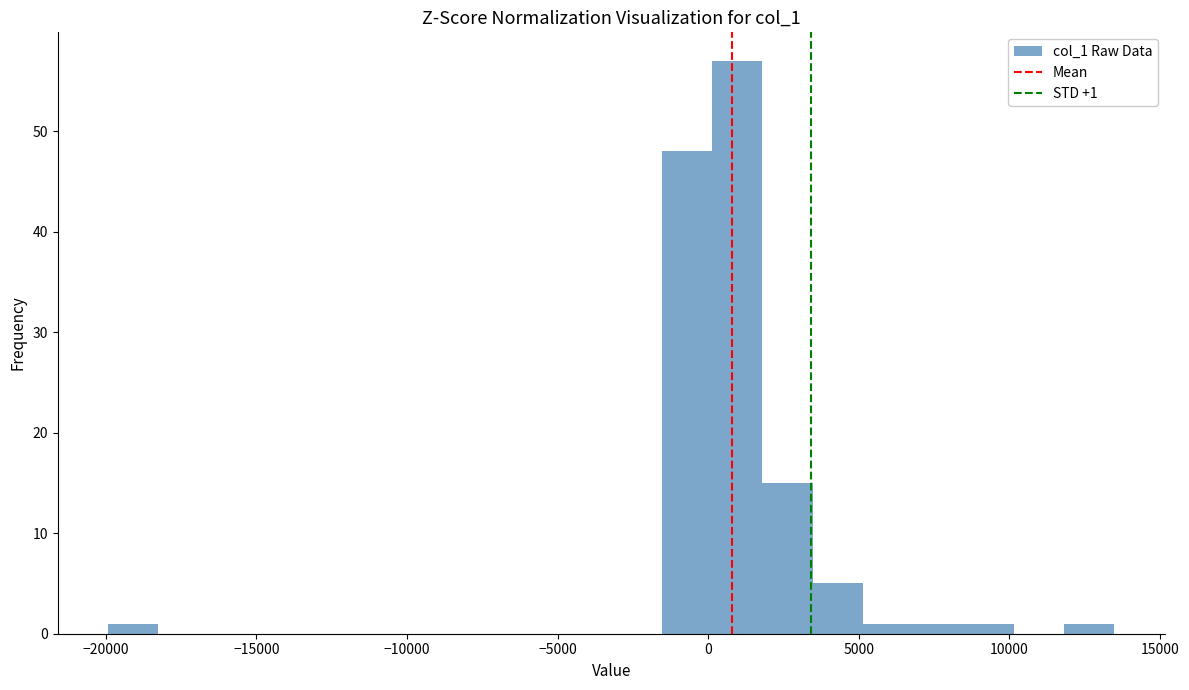

Read against the x-axis, roughly where is the centre of the tallest bar?

1000